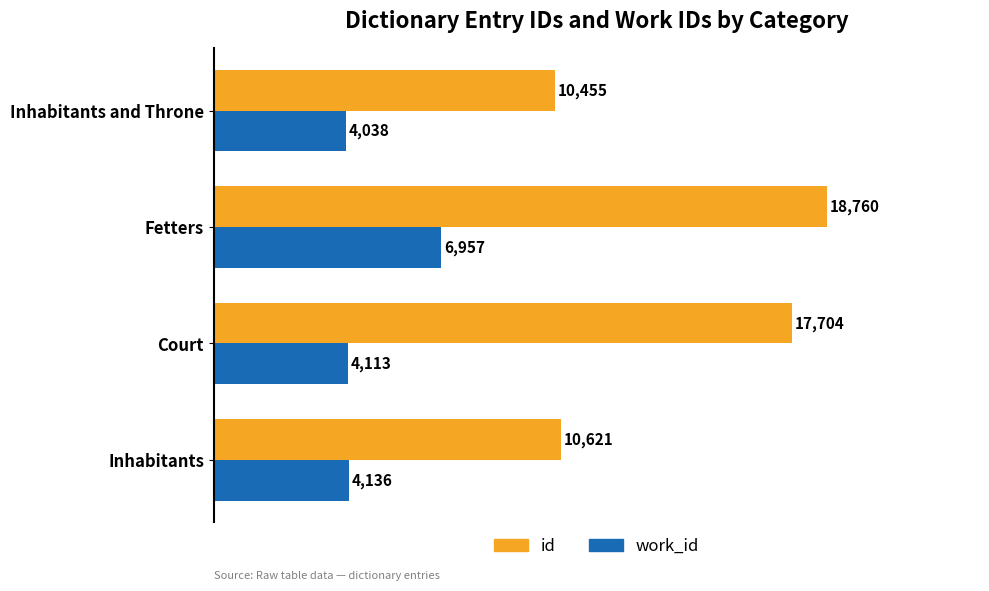

At which category is the sum across all series the highest?

Fetters